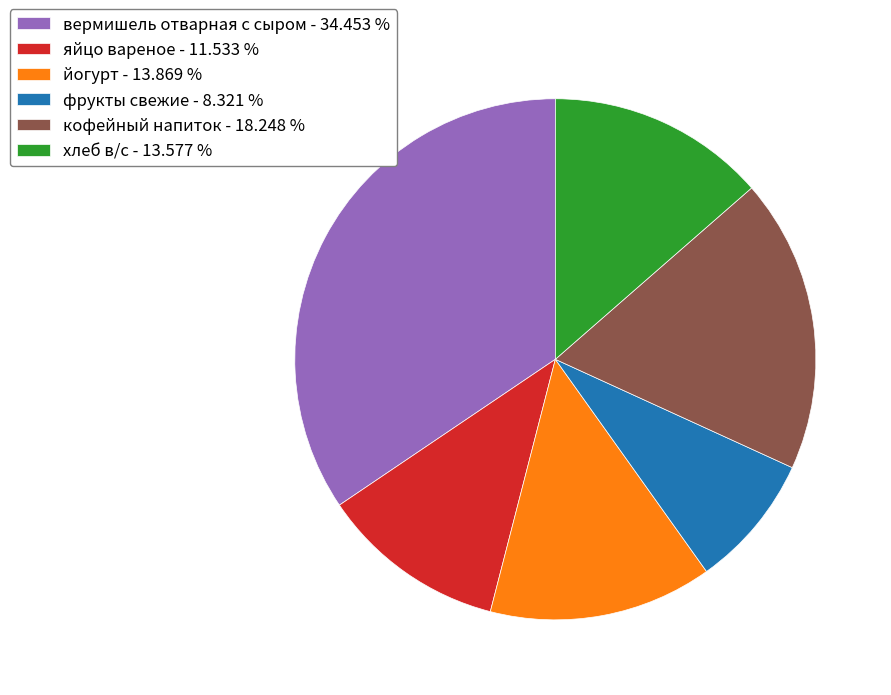

Does any single category account for the majority?

No